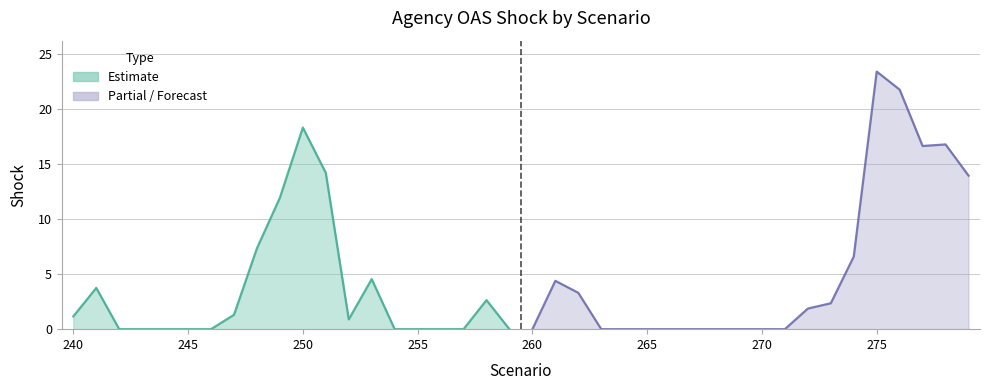

Reading right to left, what are all the values shown in this chart?

13.9	16.8	16.6	21.7	23.4	6.6	2.4	1.9	0.0	0.0	0.0	0.0	0.0	0.0	0.0	0.0	0.0	3.3	4.4	0.0	0.0	2.6	0.0	0.0	0.0	0.0	4.5	0.9	14.2	18.3	11.9	7.3	1.3	0.0	0.0	0.0	0.0	0.0	3.7	1.2